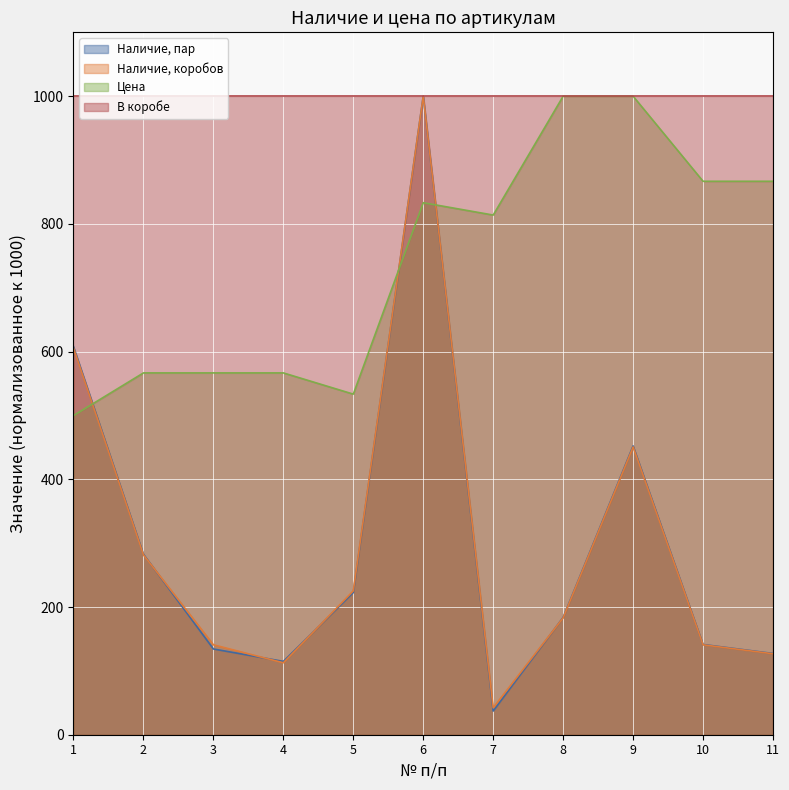

What is the total value across all series at 9?

2903.0